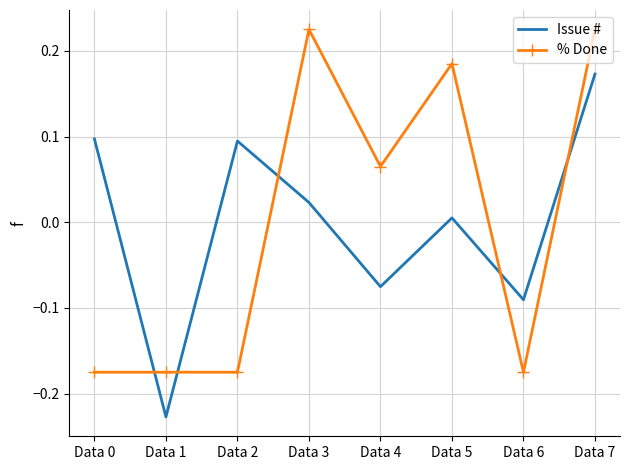

List the series in order of their peak value, highest first.

% Done, Issue #